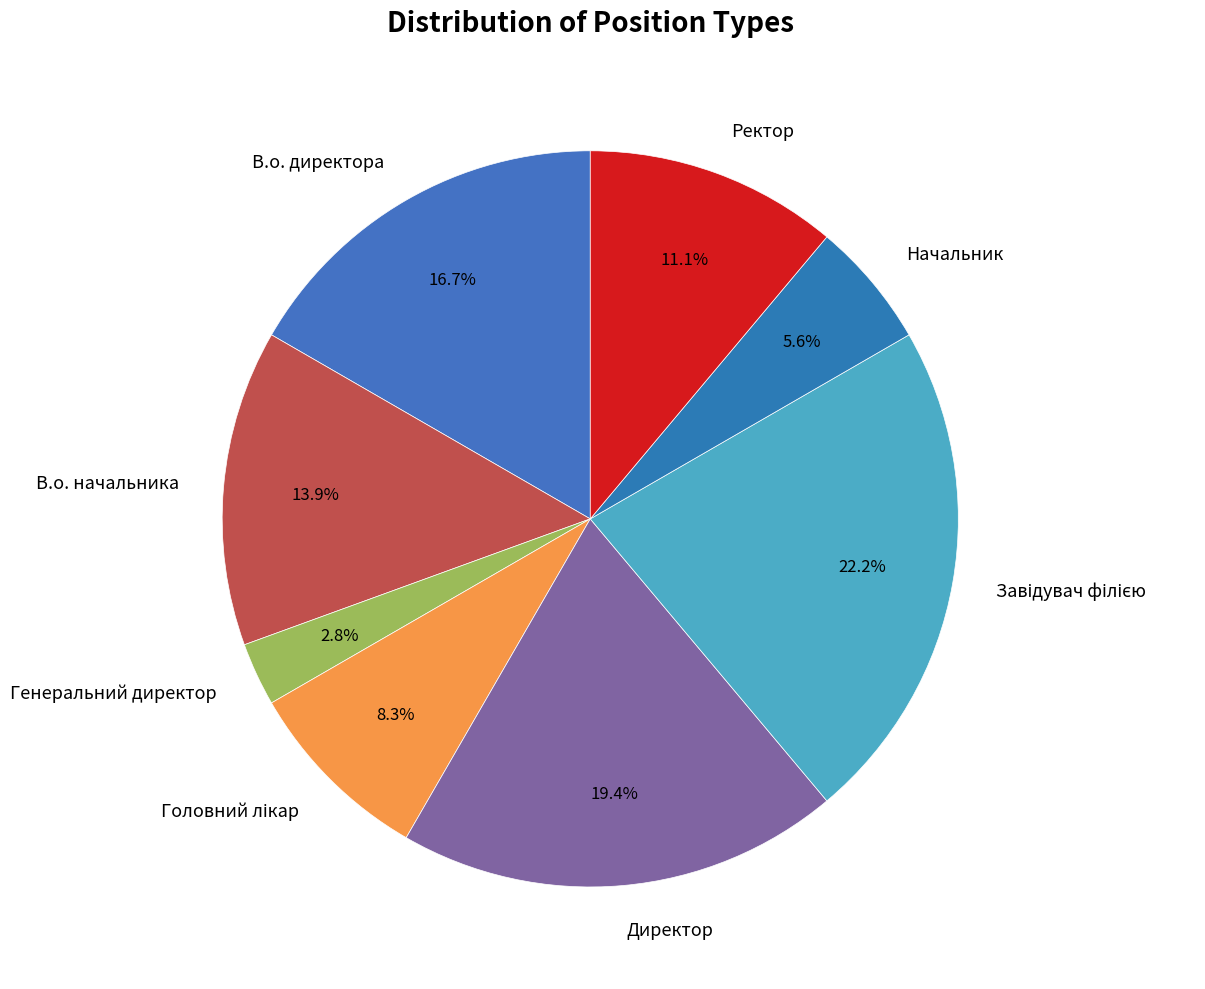

True or false: Ректор accounts for 22% of the total.

False